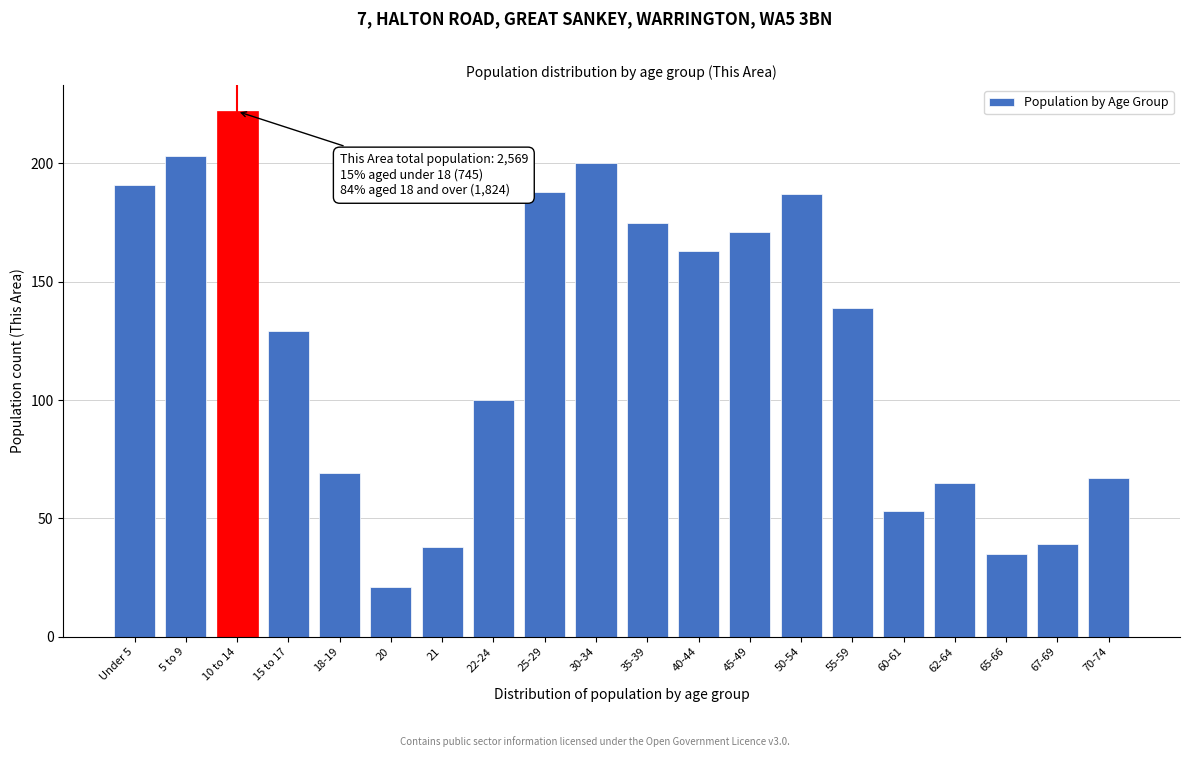

Reading left to right, extract all data points from this chart.

191	203	222	129	69	21	38	100	188	200	175	163	171	187	139	53	65	35	39	67